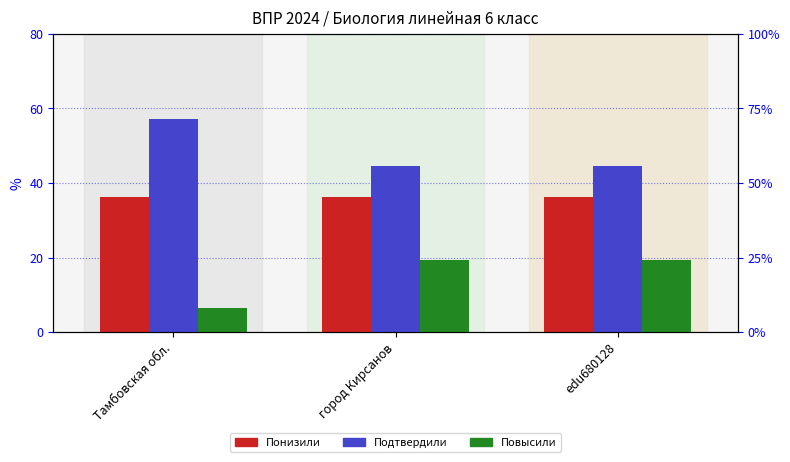

What is the sum of the Подтвердили values at город Кирсанов and Тамбовская обл.?

101.6